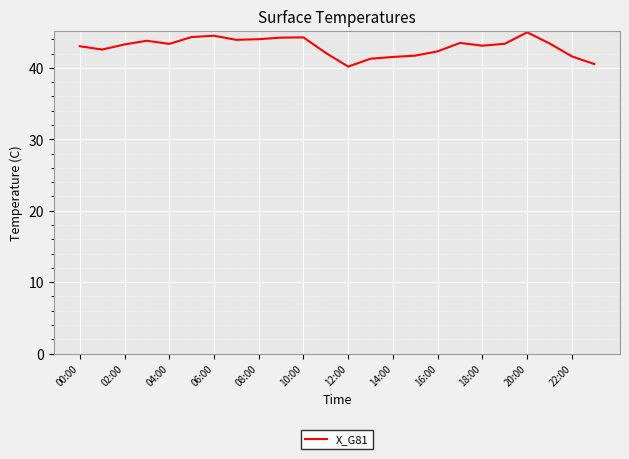

What is the smallest value displayed?

40.2